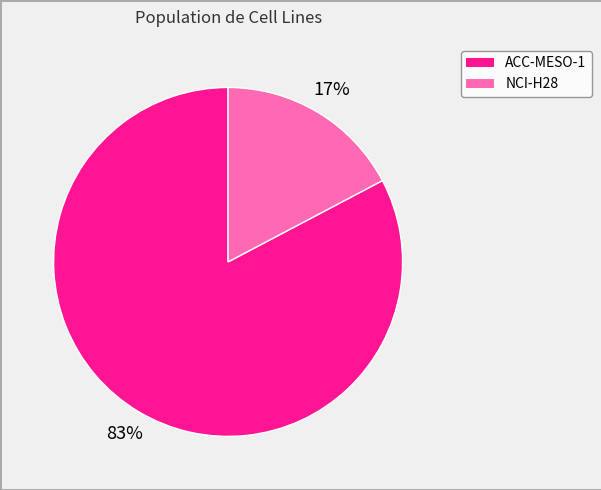

What percentage is the ACC-MESO-1 slice, to the nearest percent?

83%